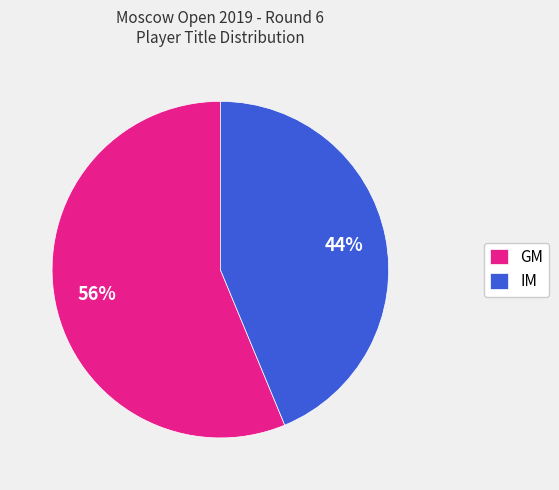

To the nearest percent, what is the average slice percentage?

50%